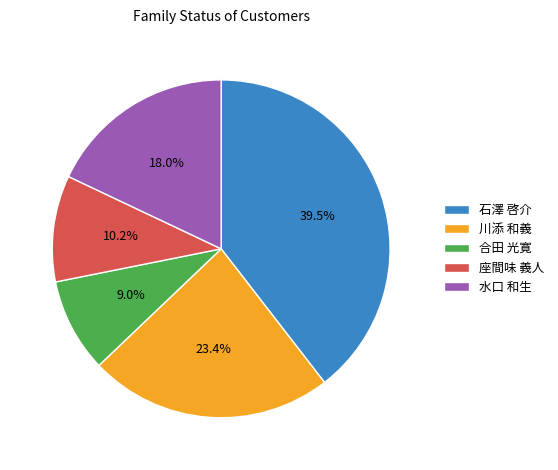

Is 合田 光寛 the majority of the pie?

No